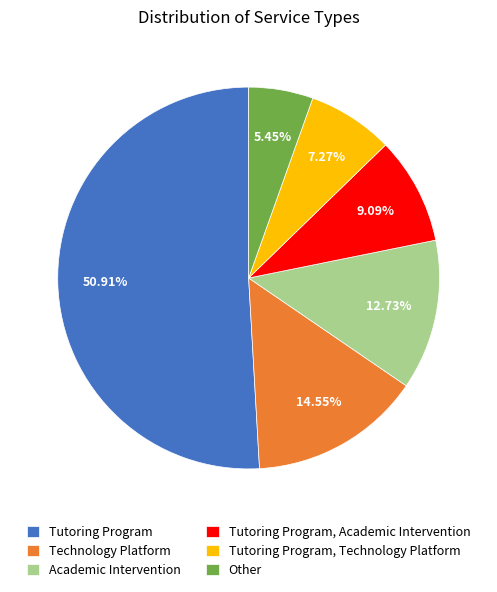

Is there any slice that represents more than half of the pie?

Yes